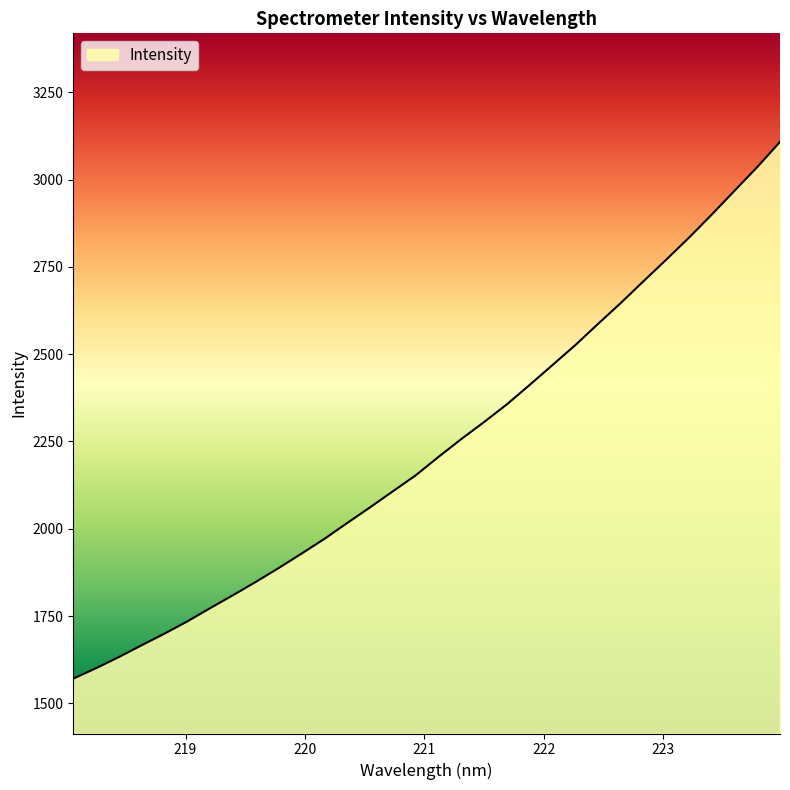

What is the smallest value displayed?

1570.9